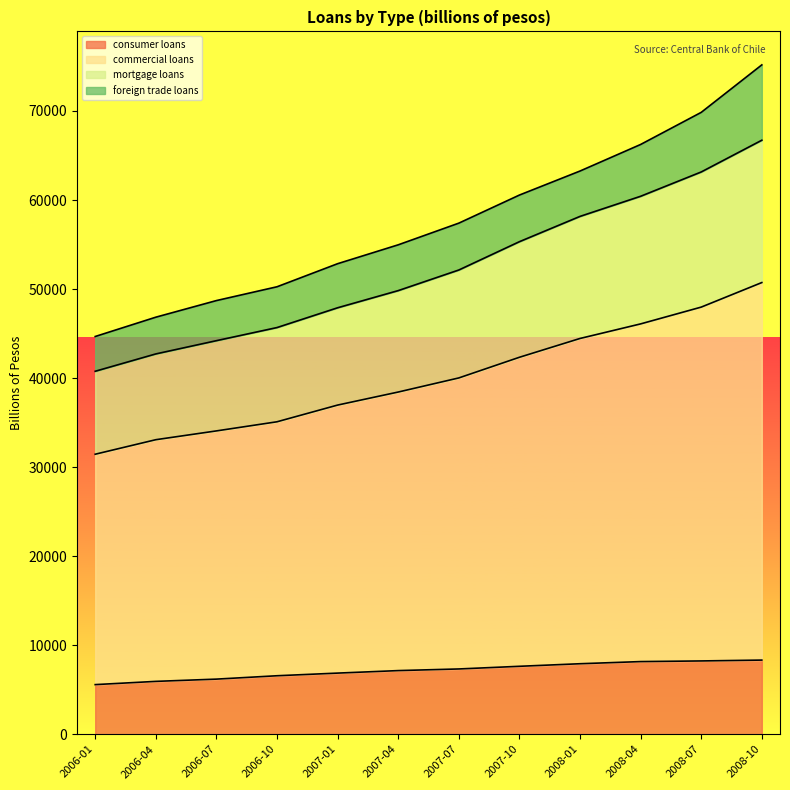

What is the total value across all series at 2006-07?

48706.0